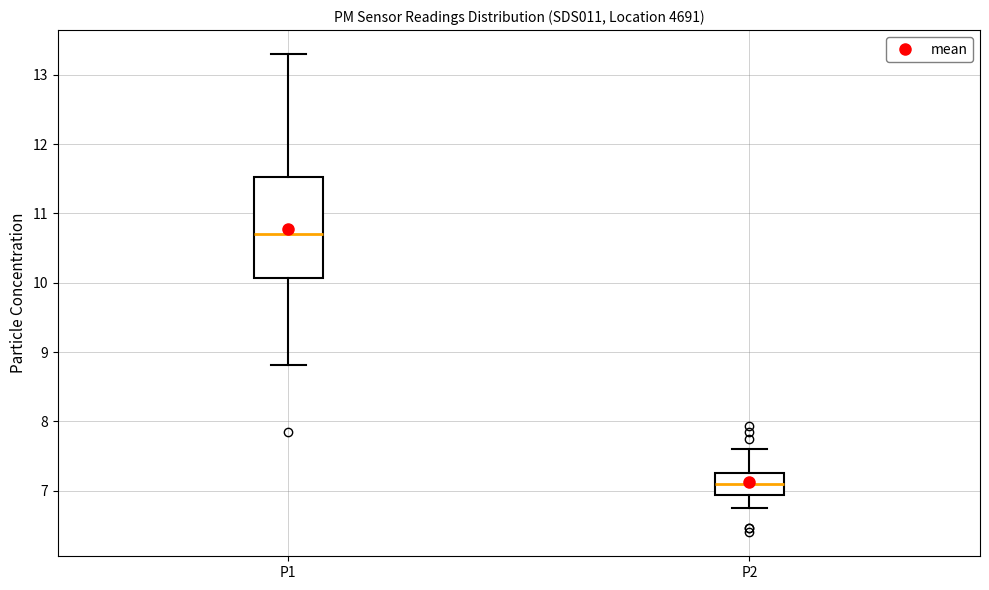

Where does the lower whisker of the box for P2 end on the y-axis? The values are not printed on the chart, so give them approximately, as read against the axis.

6.8